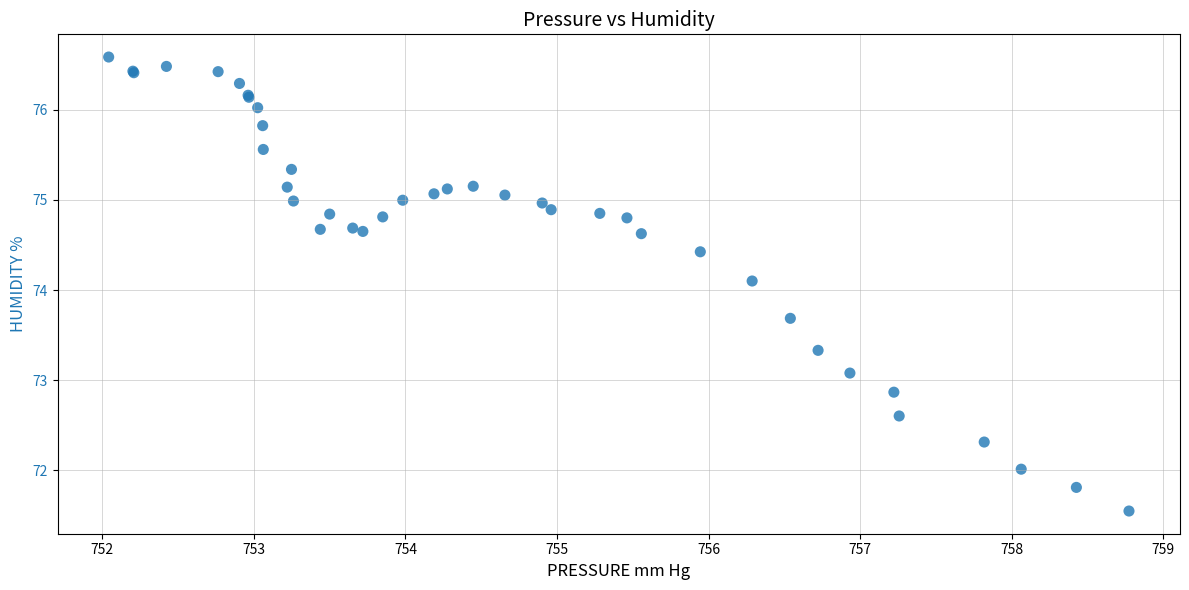

What Y value in the scatter plot is closest to 74?

74.1